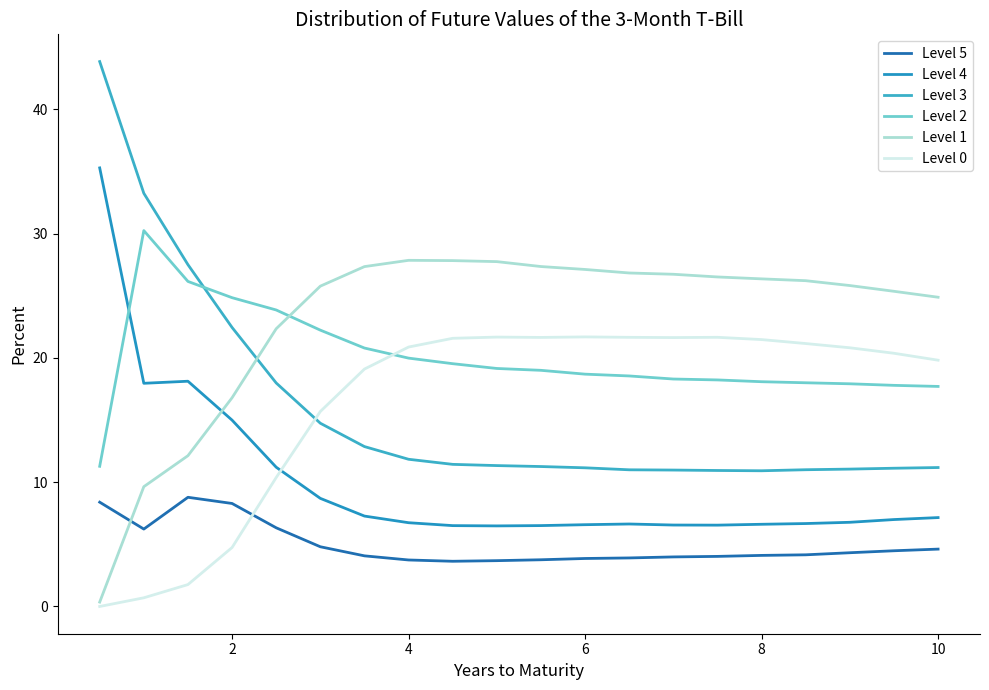

How many categories are shown in the chart?

20